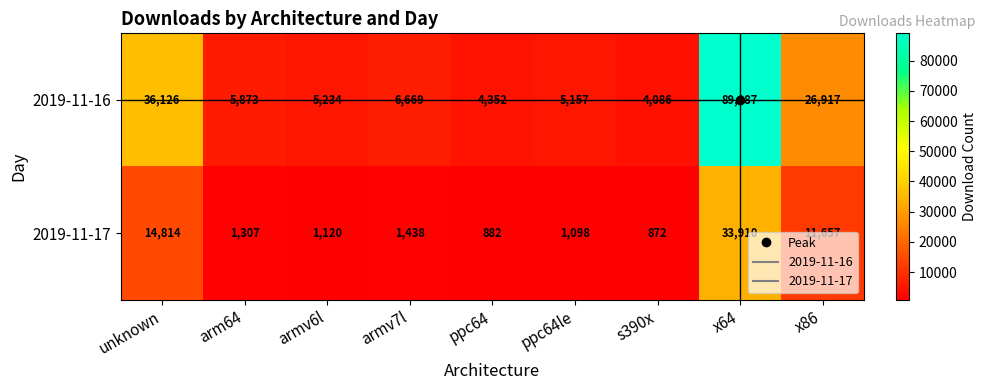

Count the number of data series in this chart.

2